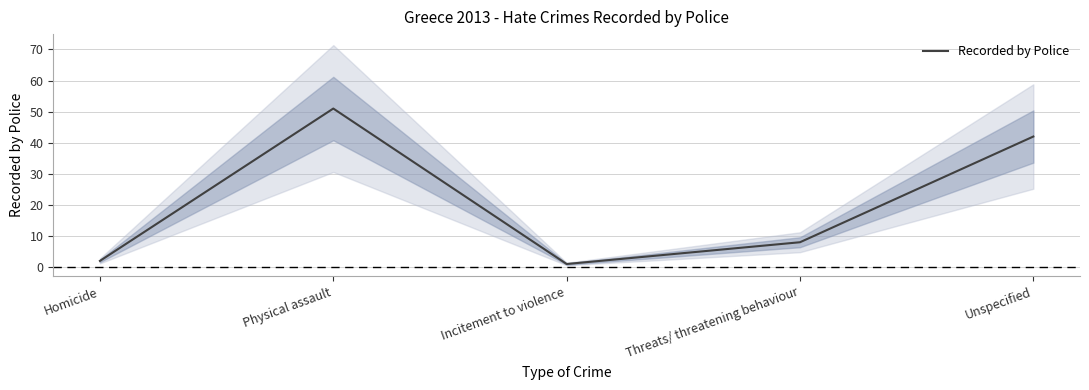

List the labels in order of value, largest first.

Physical assault, Unspecified, Threats/ threatening behaviour, Homicide, Incitement to violence